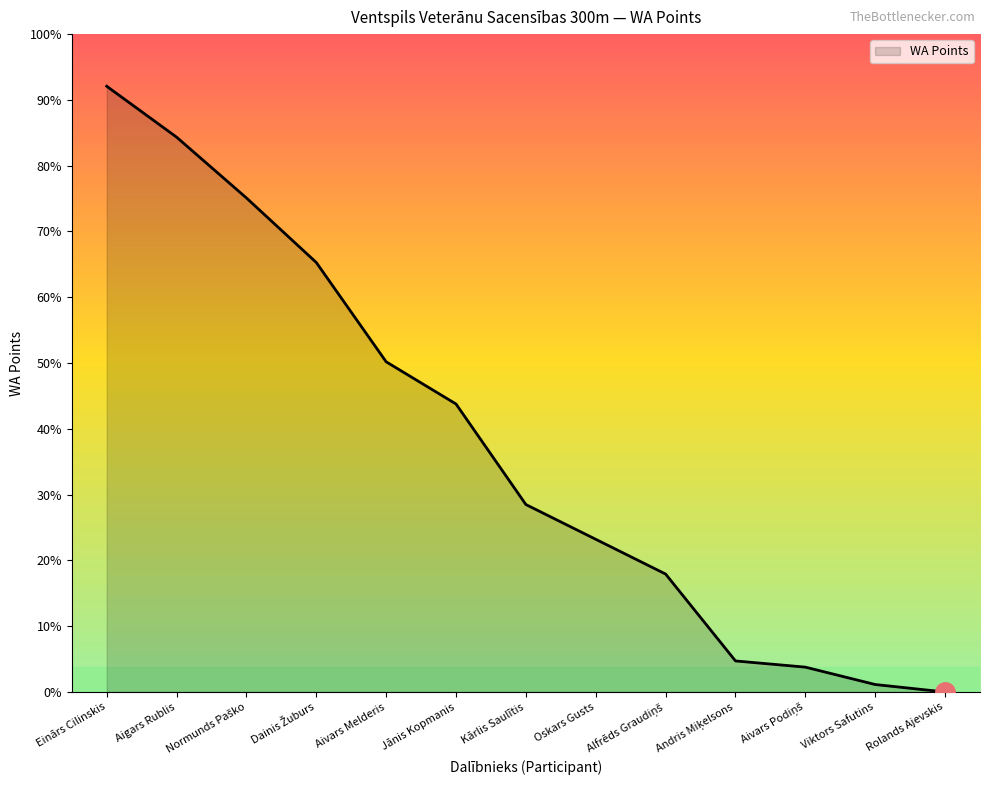

List the labels in order of value, largest first.

Einārs Cilinskis, Aigars Rublis, Normunds Paško, Dainis Žuburs, Aivars Melderis, Jānis Kopmanis, Kārlis Saulītis, Oskars Gusts, Alfrēds Graudiņš, Andris Miķelsons, Aivars Podiņš, Viktors Safutins, Rolands Ajevskis